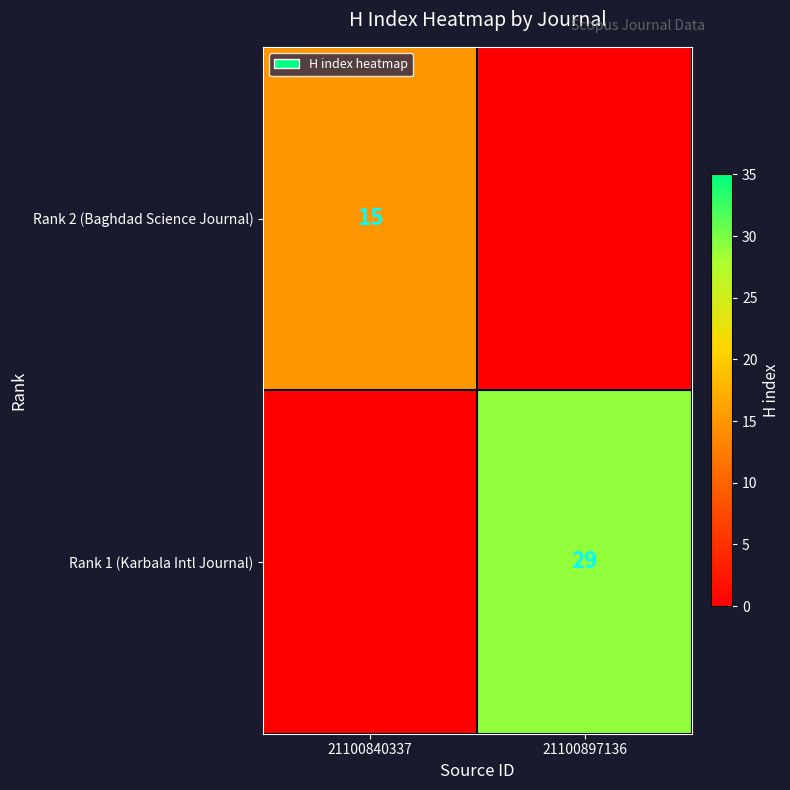

The value of Rank 1 (Karbala Intl Journal) at 21100897136 is 29. True or false?

True